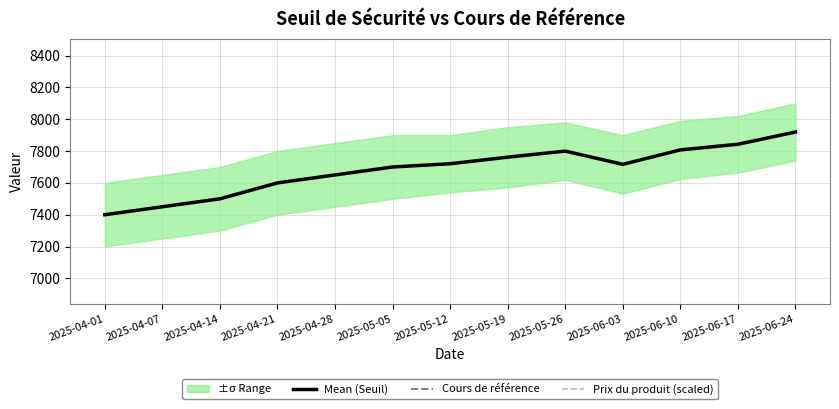

True or false: Cours de référence and Mean (Seuil) cross at least once.

False